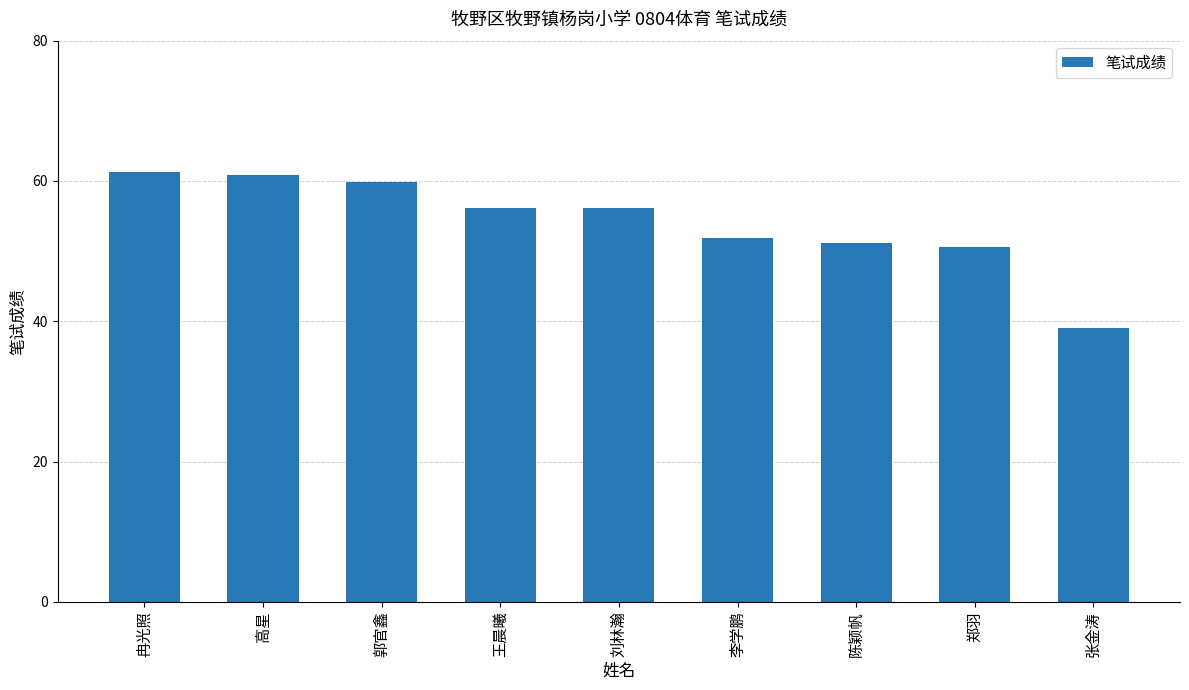

What is the average value?

54.1